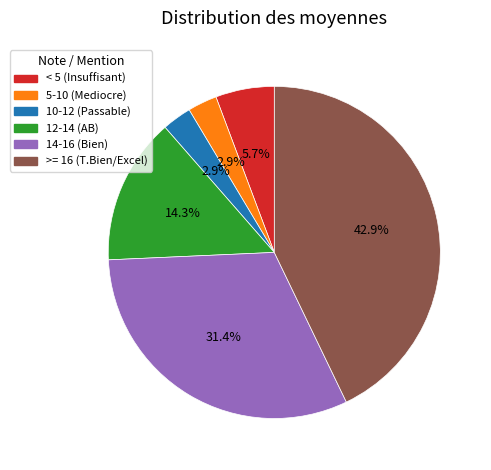

Which category has the biggest portion of the pie?

>= 16 (T.Bien/Excel)